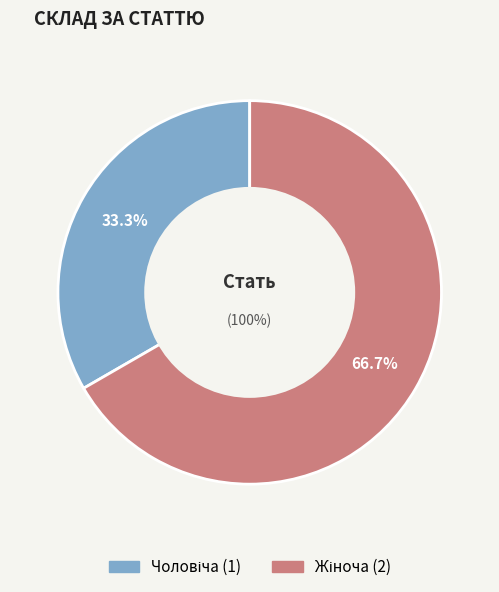

Which slice is the largest?

Жіноча